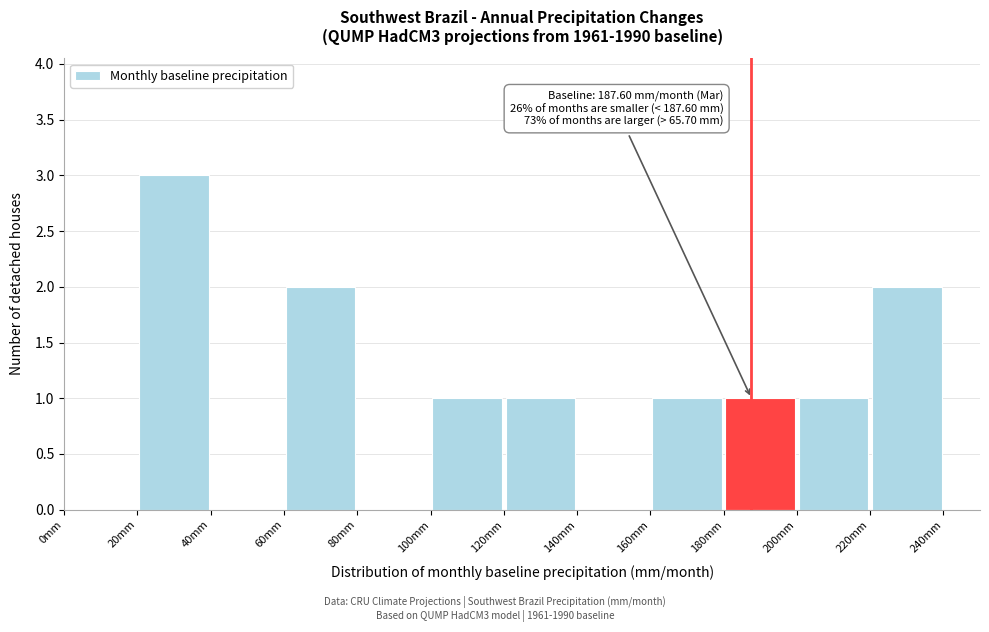

Over which range of the x-axis is the bar tallest?

20 to 40